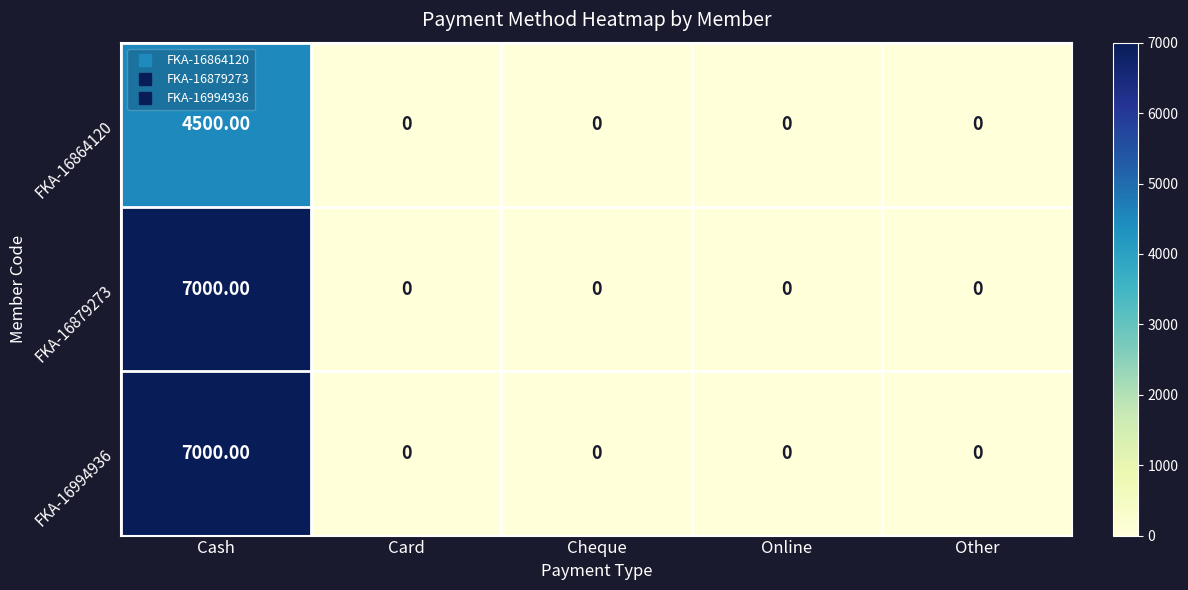

Which category has the highest value across all series?

Cash